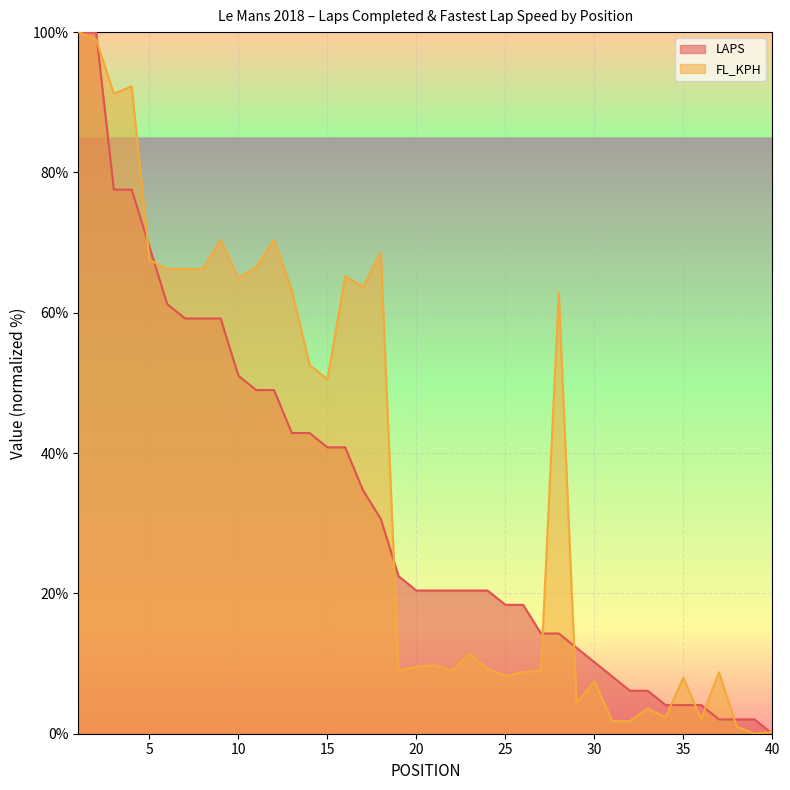

Is it true that FL_KPH equals 12.8 at 25?

False